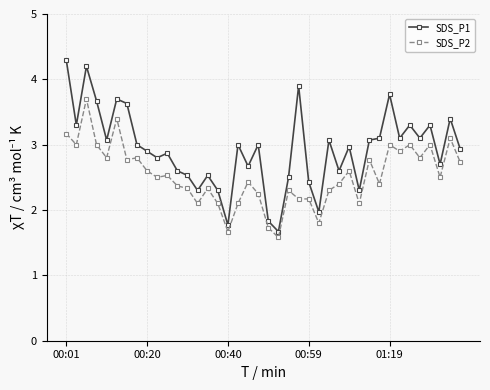

At how many categories does at least one series exceed 2?

36